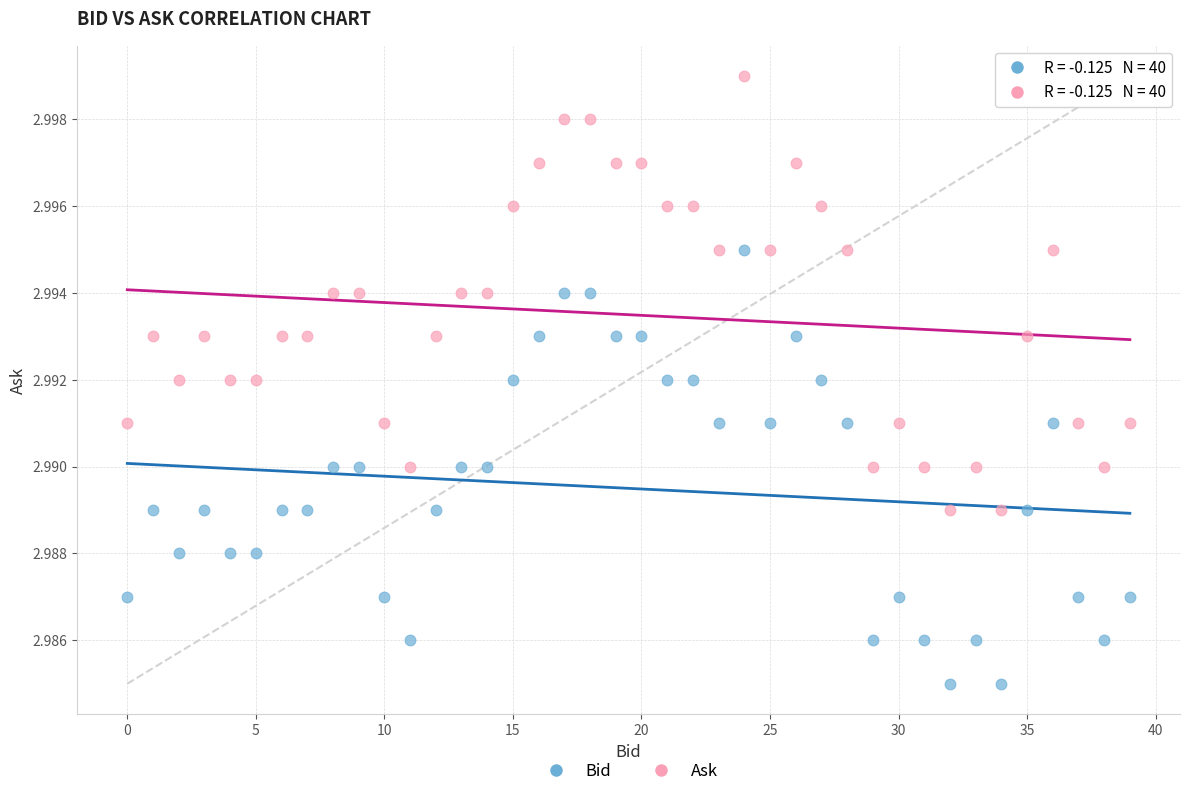

Which series reaches the minimum Y coordinate?

Bid